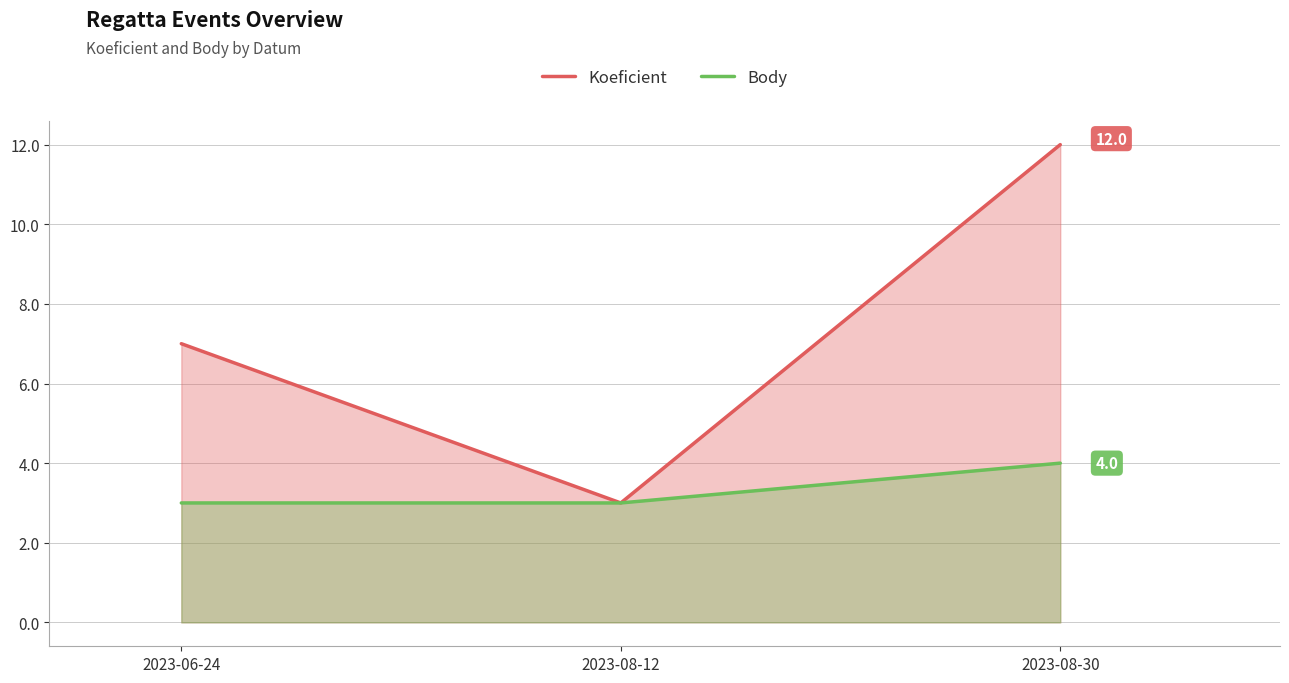

What is the total value across all series at 2023-08-30?

16